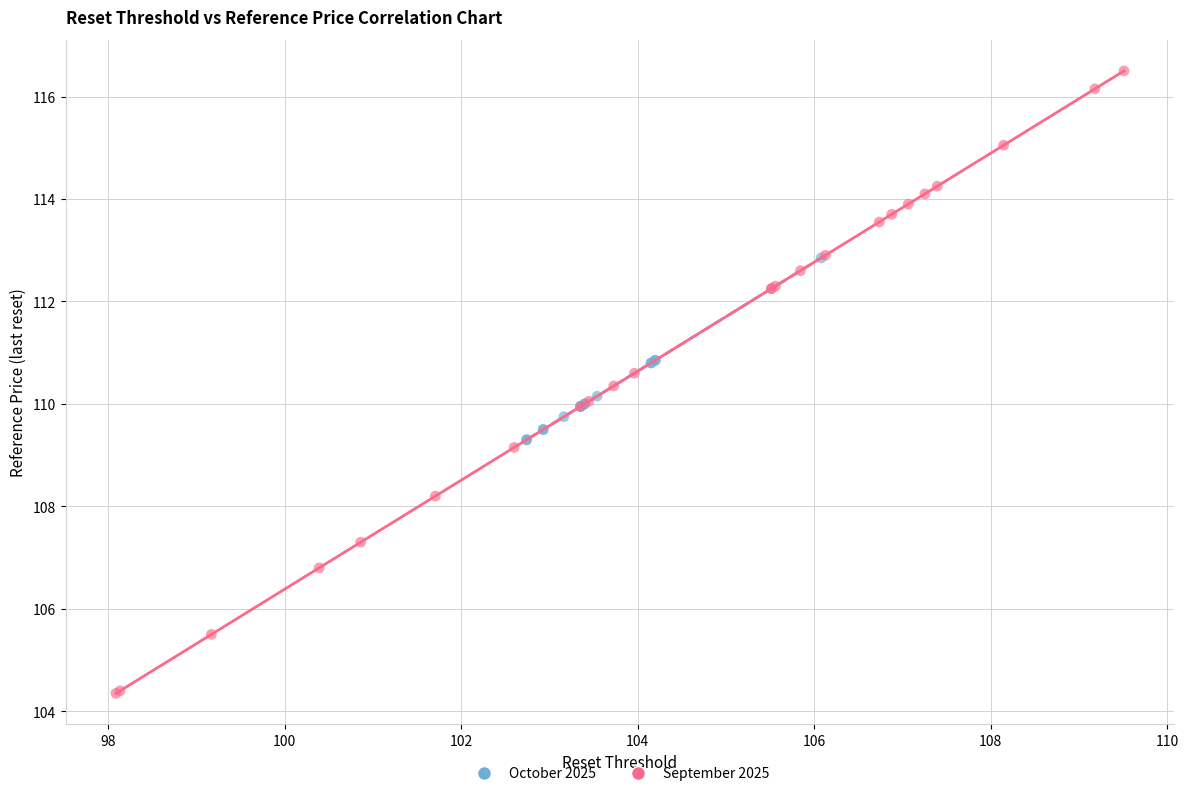

Which series reaches the minimum Y coordinate?

September 2025